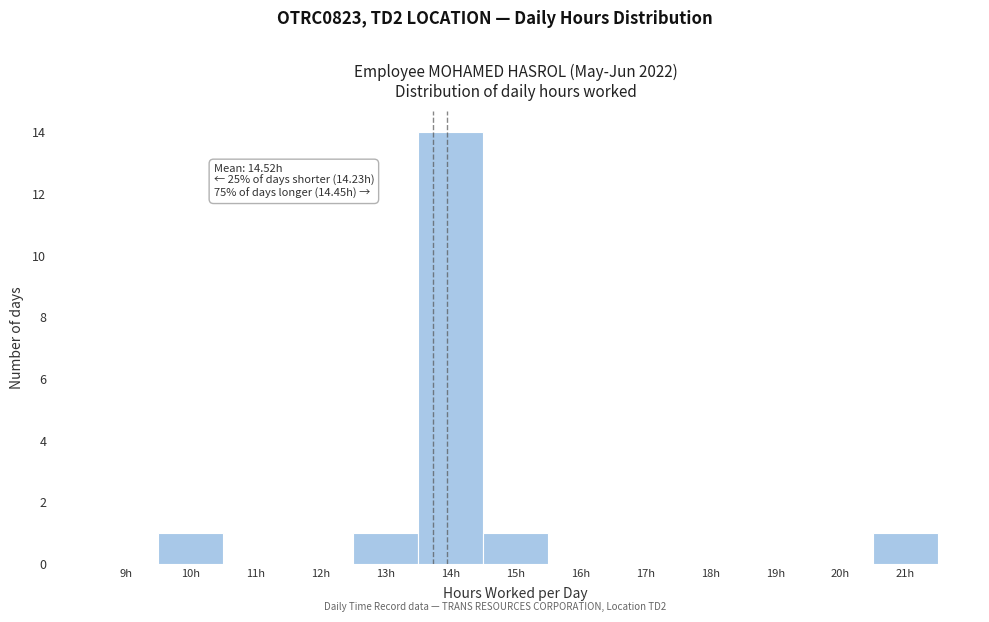

Reading left to right, transcribe all the data shown in this chart.

9h=0	10h=1	11h=0	12h=0	13h=1	14h=14	15h=1	16h=0	17h=0	18h=0	19h=0	20h=0	21h=1